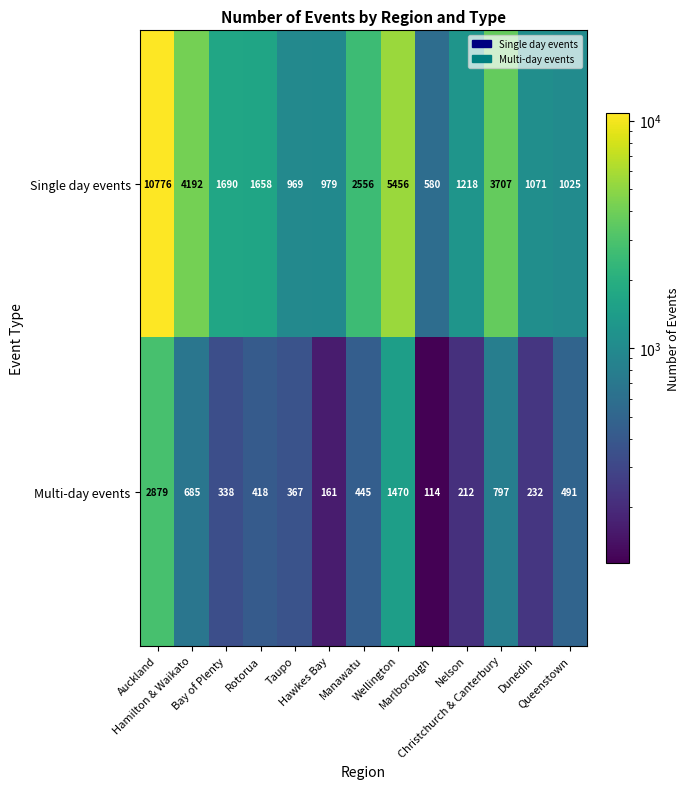

What is the difference between the maximum and second lowest values in the Multi-day events series?

2718